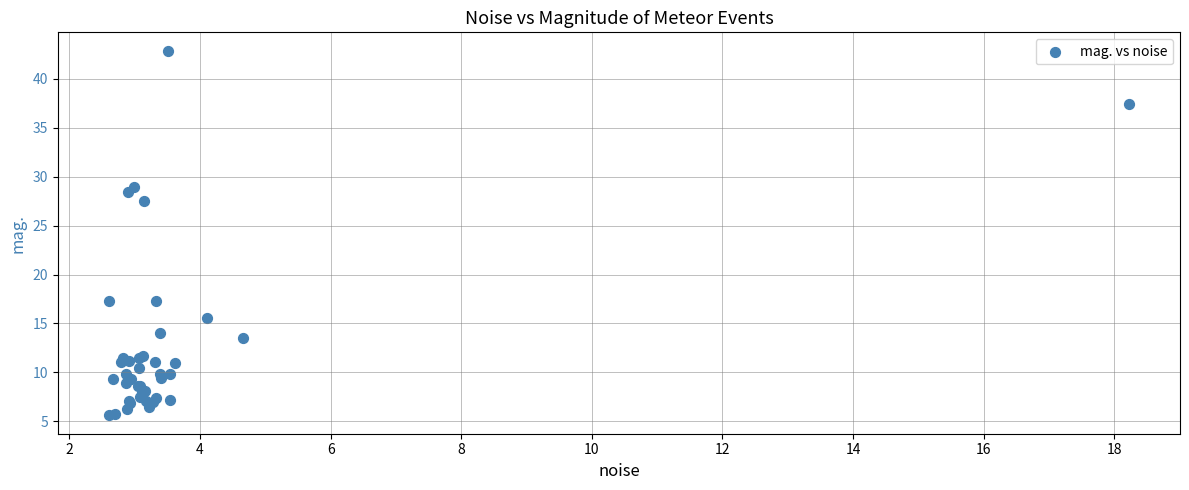

What Y value in the scatter plot is closest to 24?

27.5